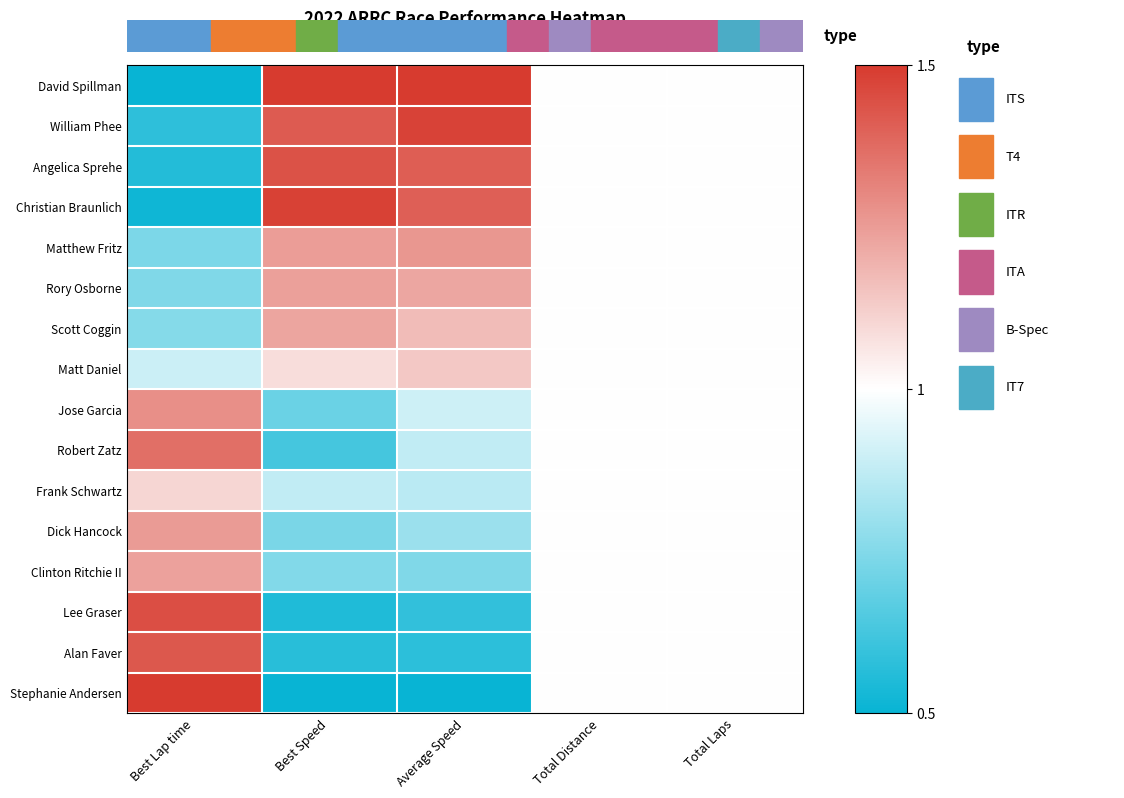

Rank the series at Total Laps from lowest to highest value.

David Spillman, William Phee, Angelica Sprehe, Christian Braunlich, Matthew Fritz, Rory Osborne, Scott Coggin, Matt Daniel, Jose Garcia, Robert Zatz, Frank Schwartz, Dick Hancock, Clinton Ritchie II, Lee Graser, Alan Faver, Stephanie Andersen